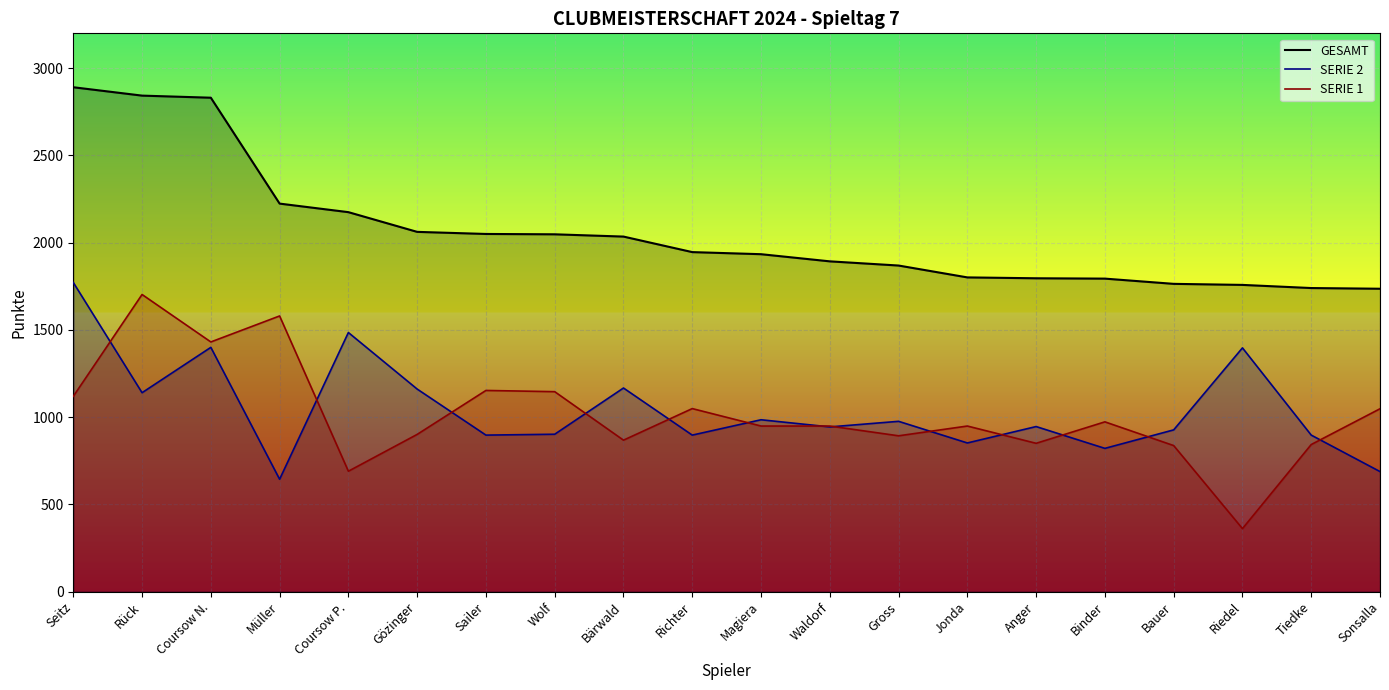

Which has a higher value, Sailer or Wolf?

Sailer